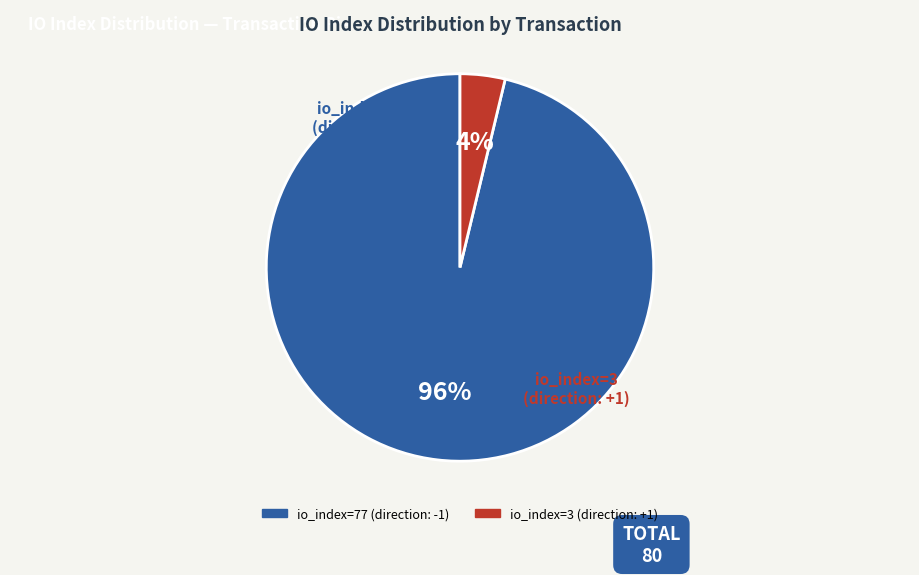

To the nearest percent, what is the difference between the largest and smallest slice percentages?

92%